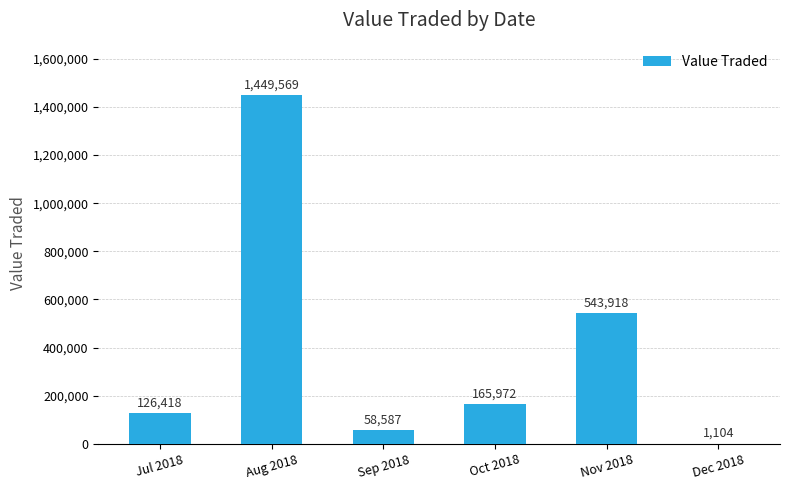

True or false: the data shows 543918 at Nov 2018.

True